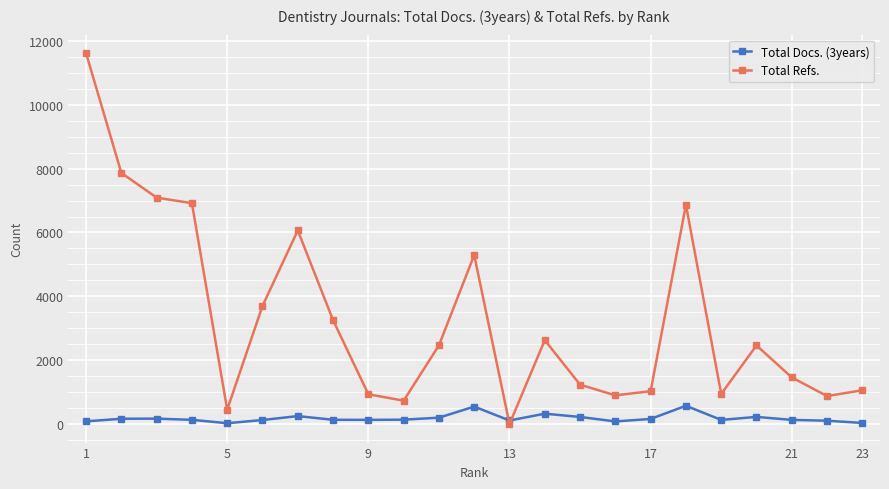

What is the maximum value shown in the chart?

11617